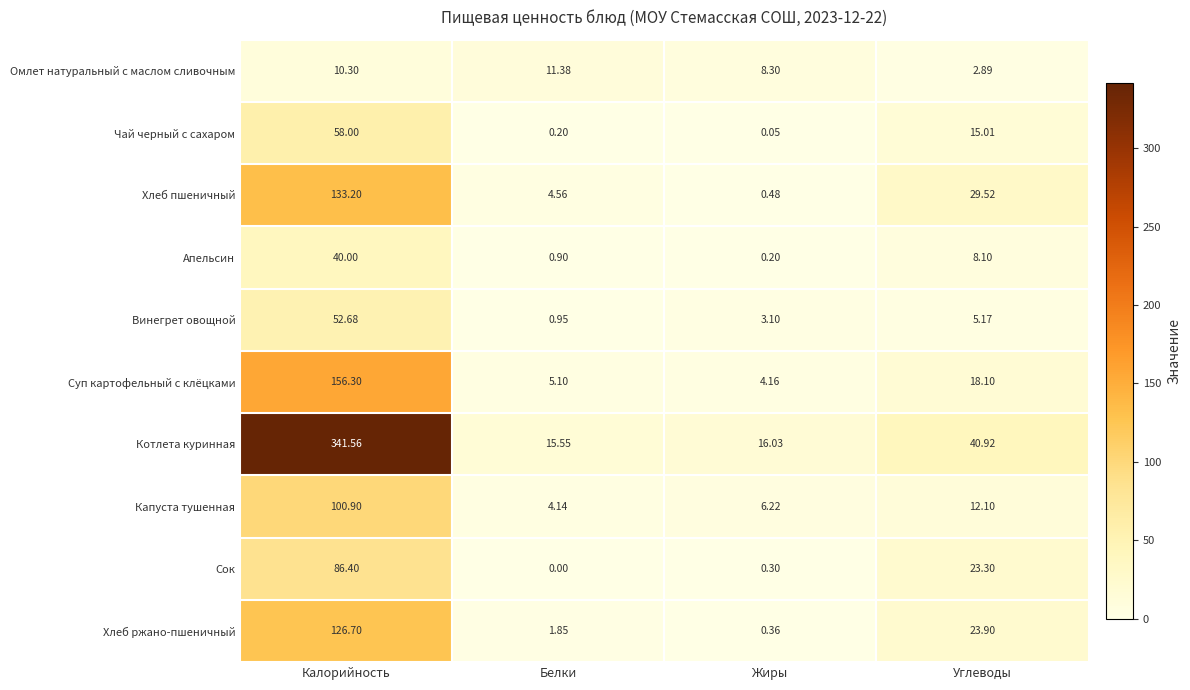

How many series are shown in this chart?

10